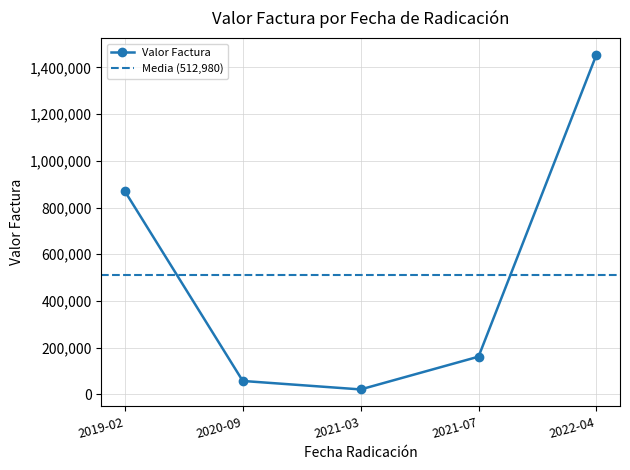

The value of Valor Factura at 2021-07 is 161600. True or false?

True